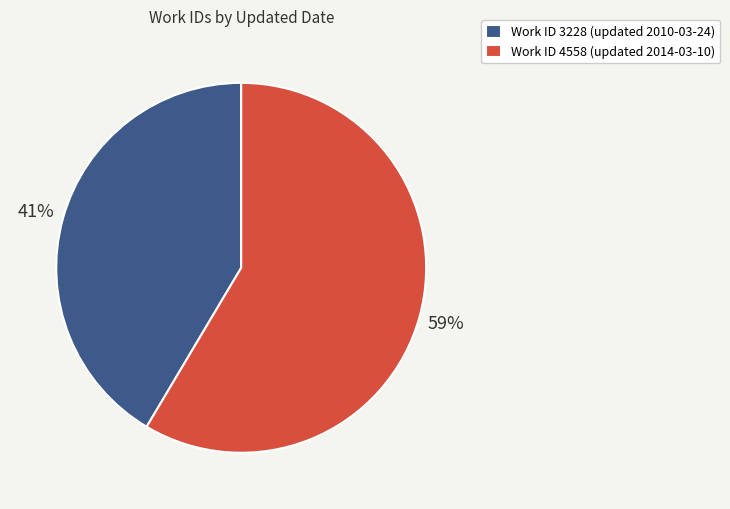

Does any single category account for the majority?

Yes